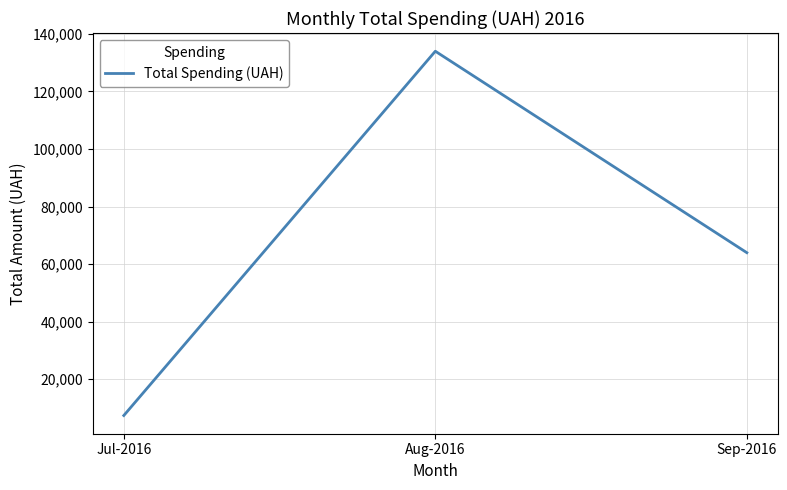

List the labels in order of value, smallest first.

Jul-2016, Sep-2016, Aug-2016